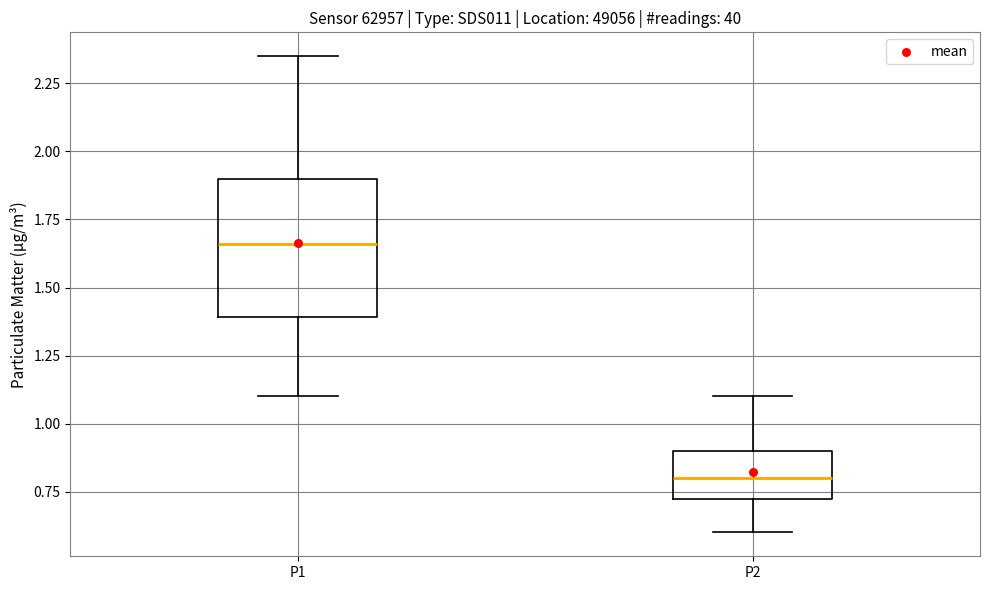

Comparing the boxes themselves (not the whiskers), which one is the tallest?

P1